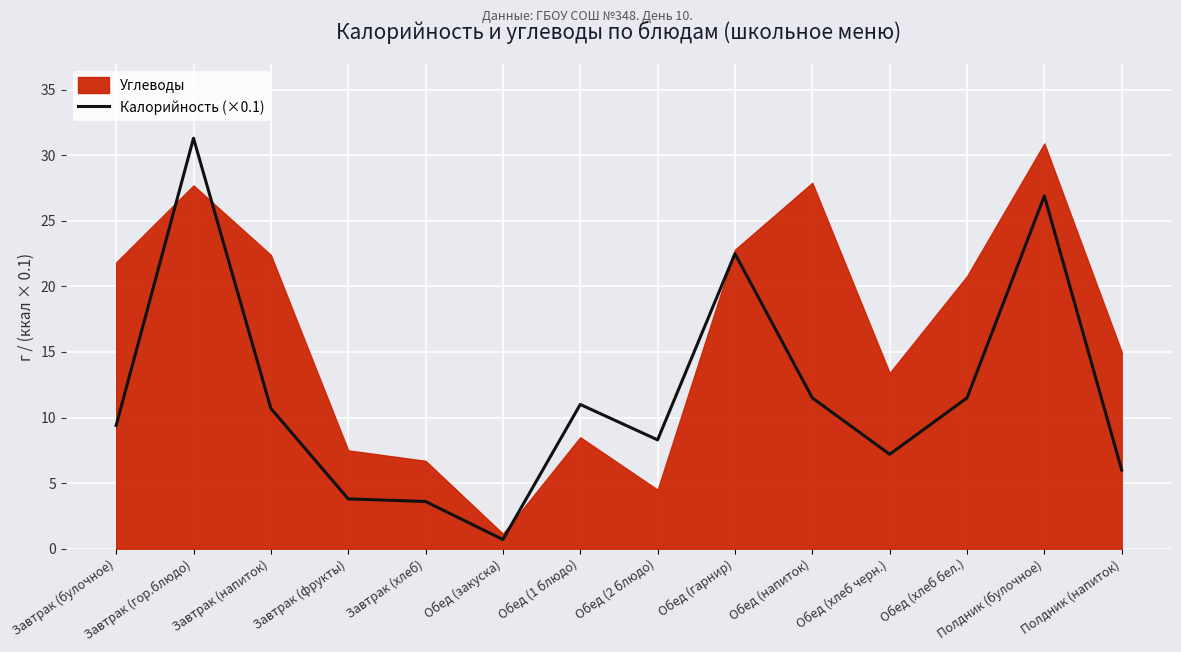

How many points are lower than both their immediate neighbors (excluding endpoints)?

3